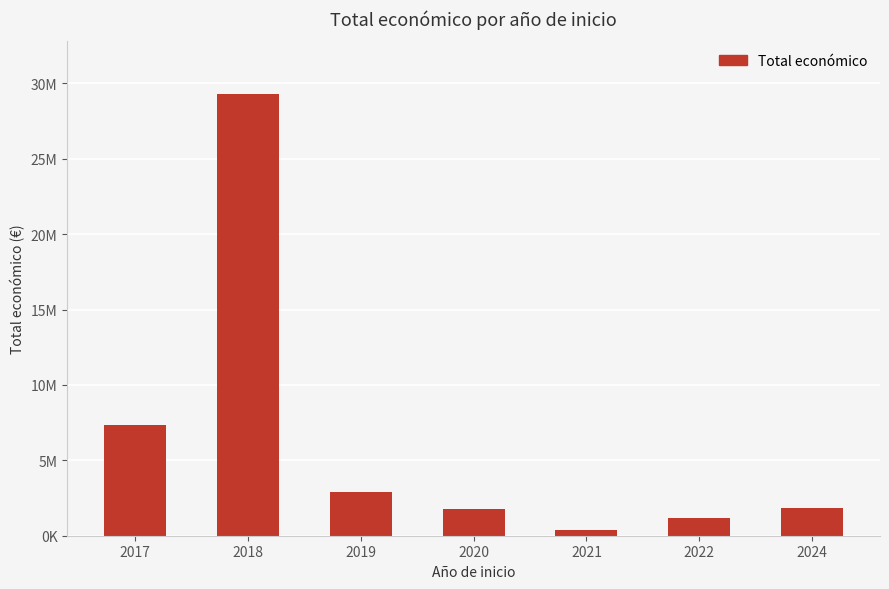

What is the average value?

6383400